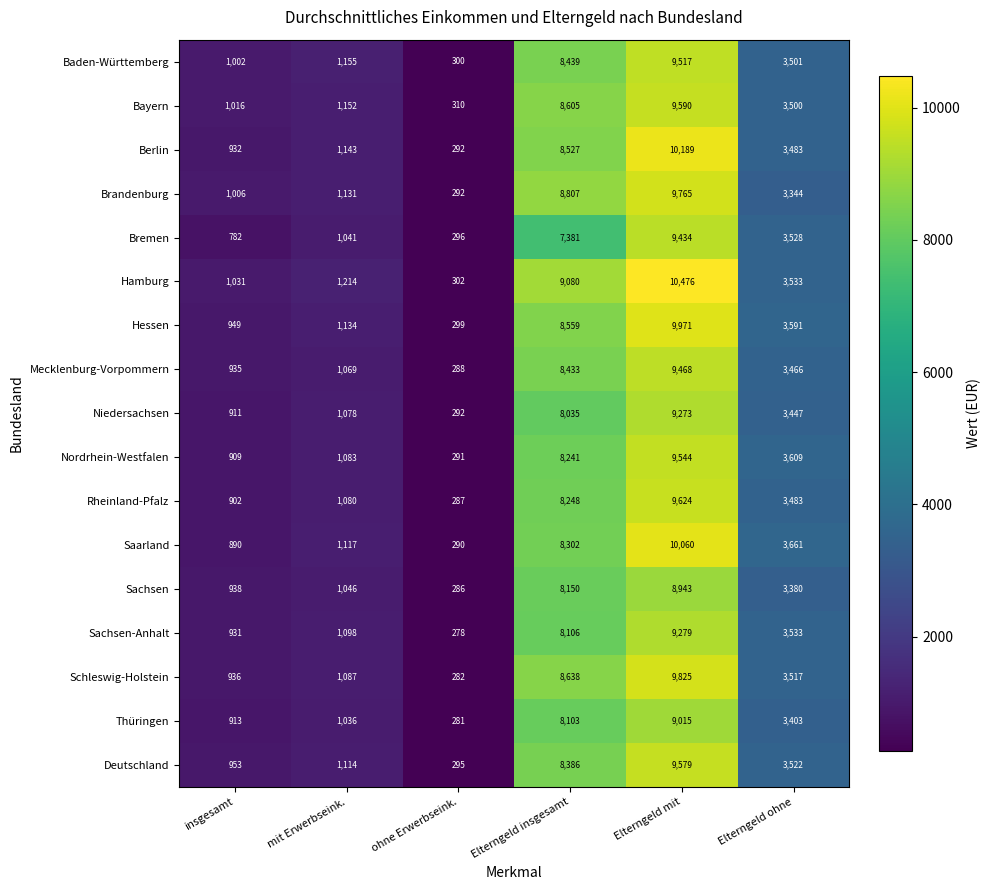

How many data points in Hessen are less than 3591?

3